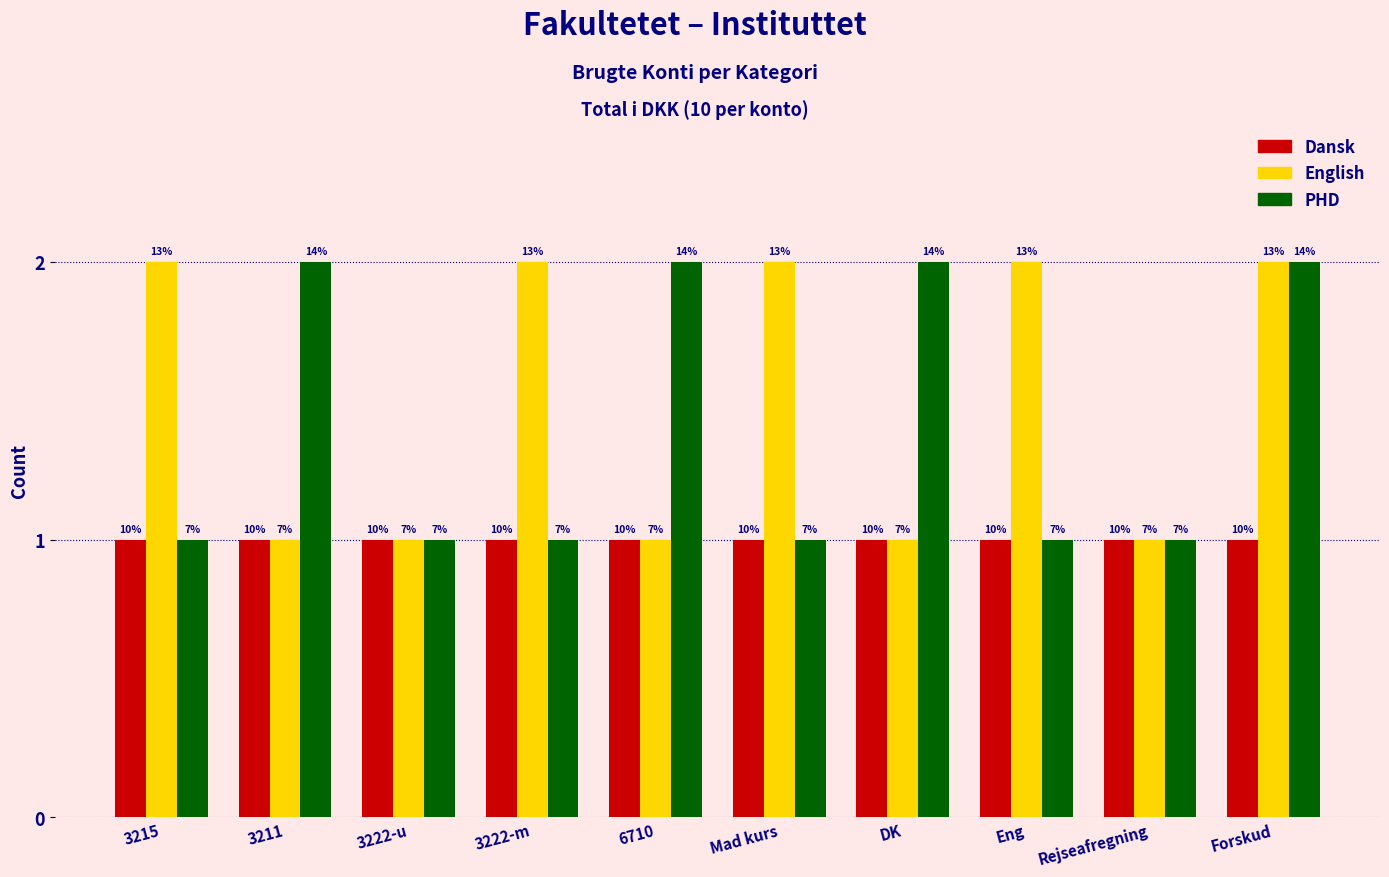

What is the spread (max minus min) of values at 3211?

1